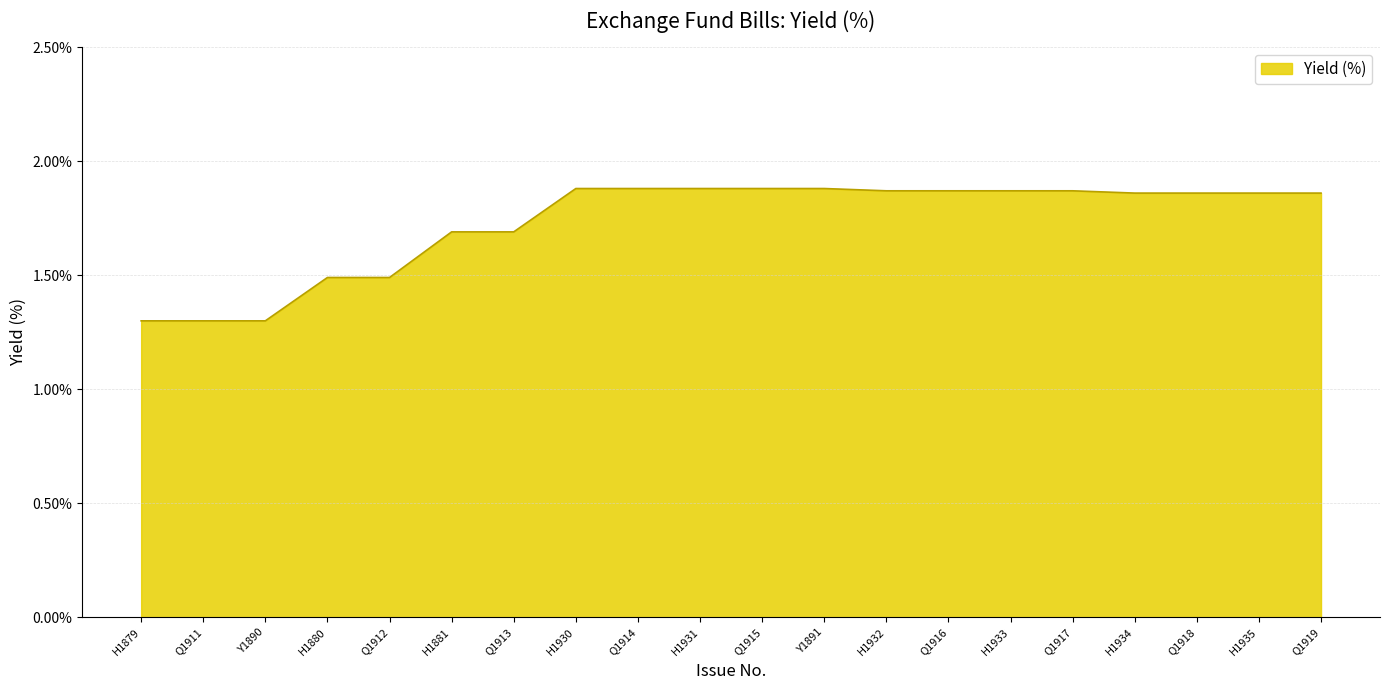

How many values are between 1 and 2?

20